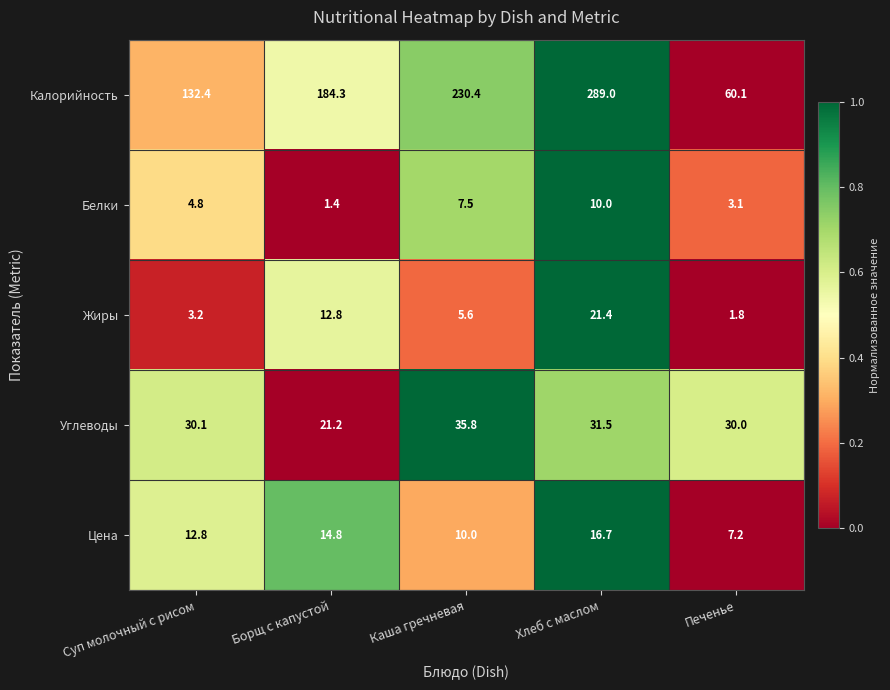

Between Суп молочный с рисом and Борщ с капустой, which series saw the biggest shift?

Калорийность